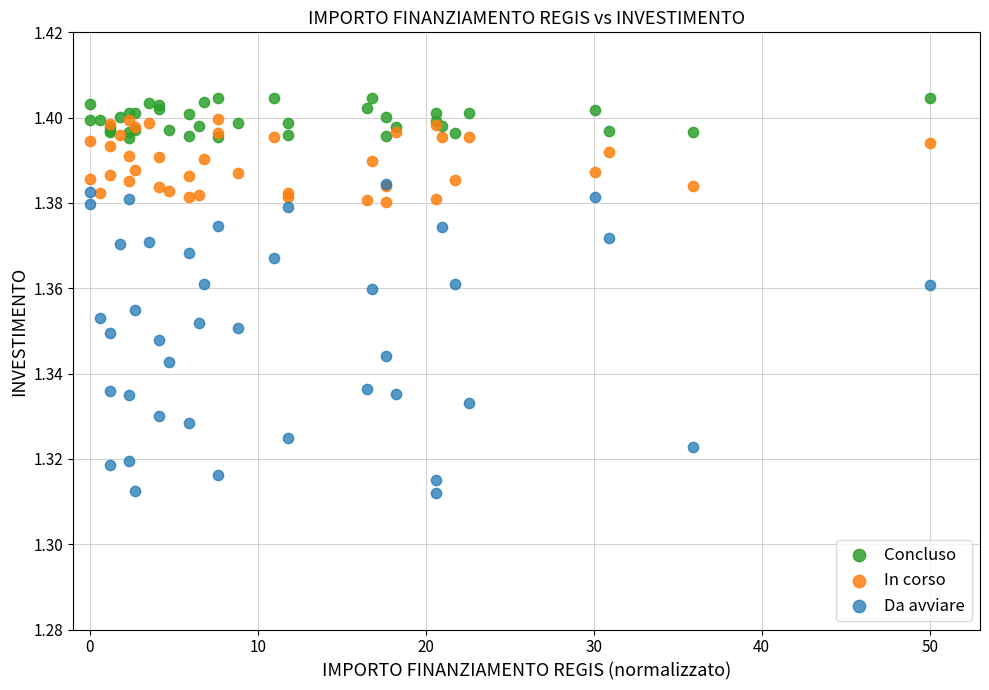

Which series has the widest spread of Y values?

Da avviare